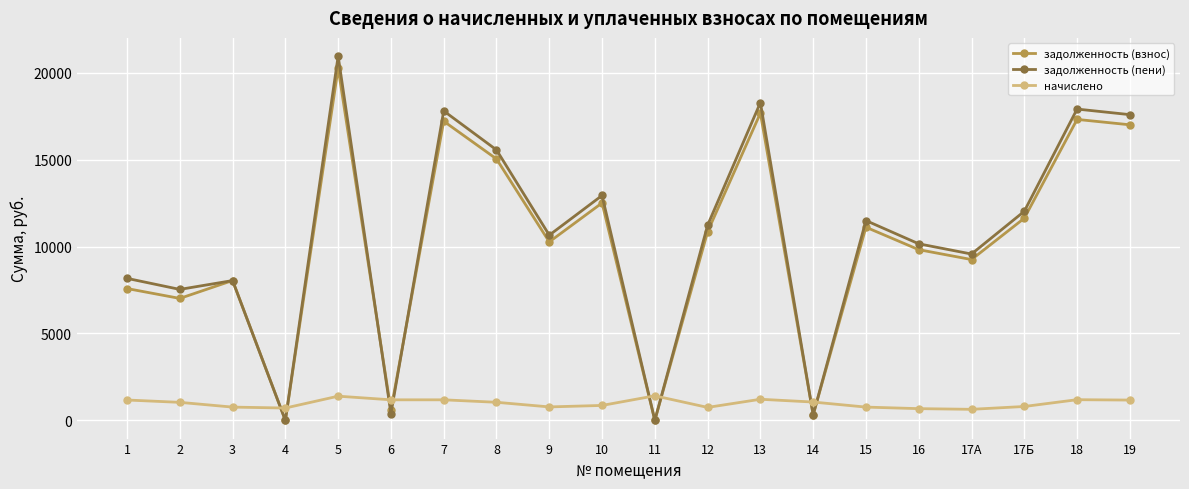

What value does the начислено series have at 17А?

635.8